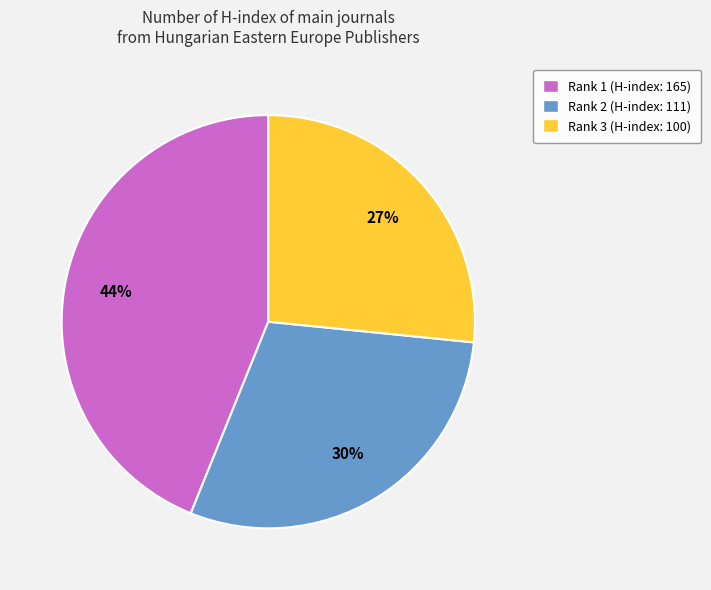

True or false: Rank 3 (H-index: 100) accounts for 27% of the total.

True